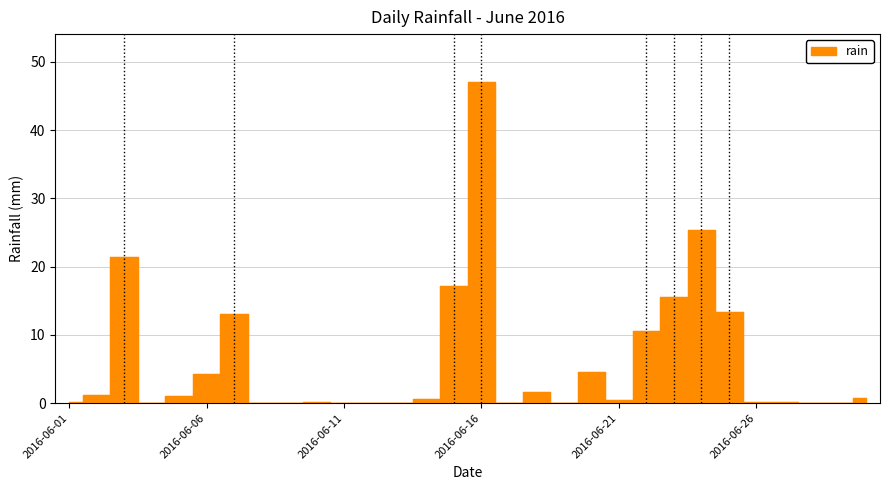

List the labels in order of value, smallest first.

2016-06-04, 2016-06-08, 2016-06-09, 2016-06-11, 2016-06-12, 2016-06-13, 2016-06-17, 2016-06-19, 2016-06-28, 2016-06-29, 2016-06-01, 2016-06-10, 2016-06-26, 2016-06-27, 2016-06-21, 2016-06-14, 2016-06-30, 2016-06-05, 2016-06-02, 2016-06-18, 2016-06-06, 2016-06-20, 2016-06-22, 2016-06-07, 2016-06-25, 2016-06-23, 2016-06-15, 2016-06-03, 2016-06-24, 2016-06-16